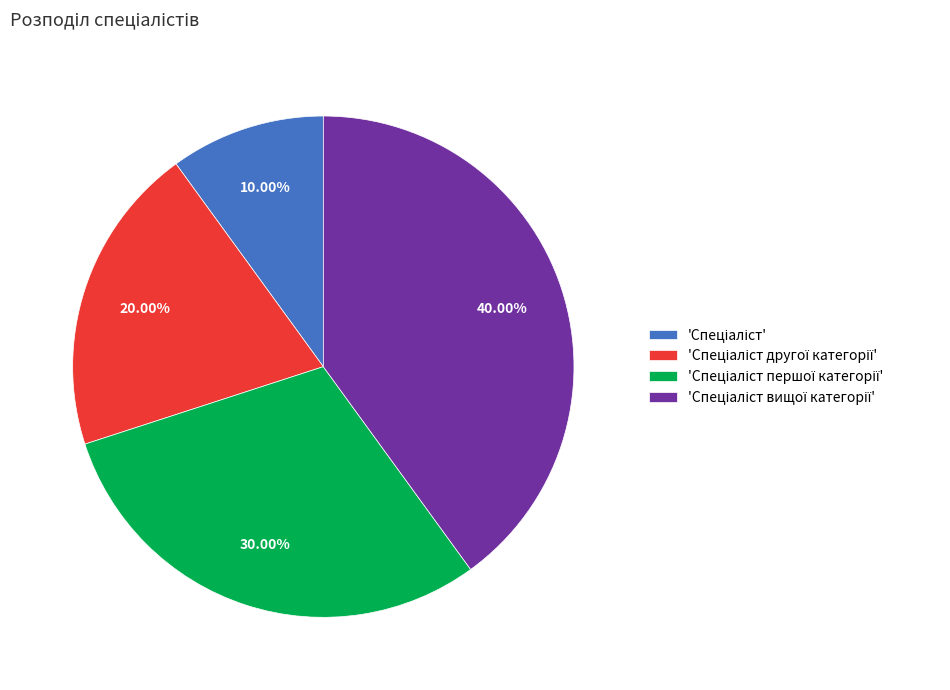

Does any single category account for the majority?

No